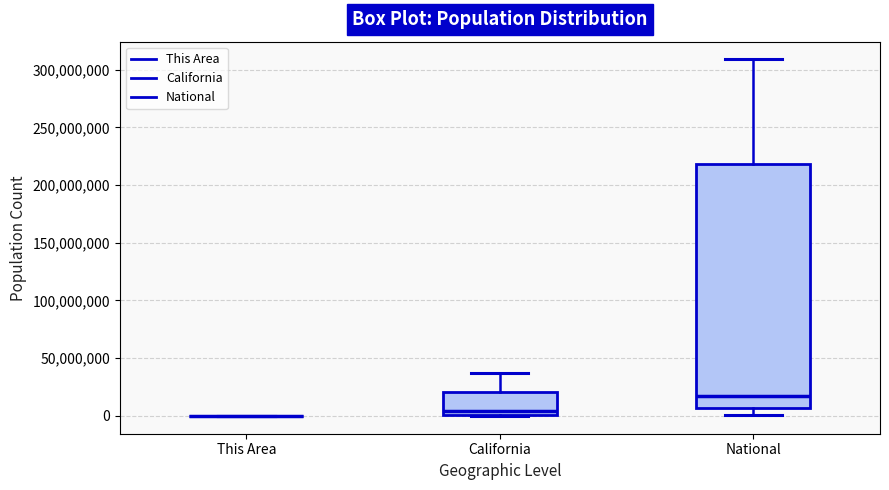

Reading left to right, read every box against the y-axis: the position of its median line, the range the box covers, and the ends of its whiskers. The values are not printed on the chart, so give them approximately, as read against the axis.

This Area: box collapsed to a line at 0, whiskers 0 to 0
California: median 5000000, box 0 to 20000000, whiskers 0 to 35000000
National: median 15000000, box 5000000 to 220000000, whiskers 0 to 310000000